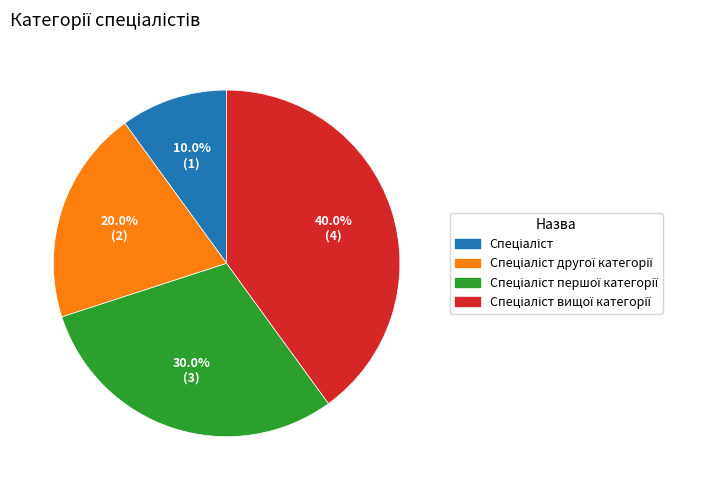

Is there a majority slice in this chart?

No